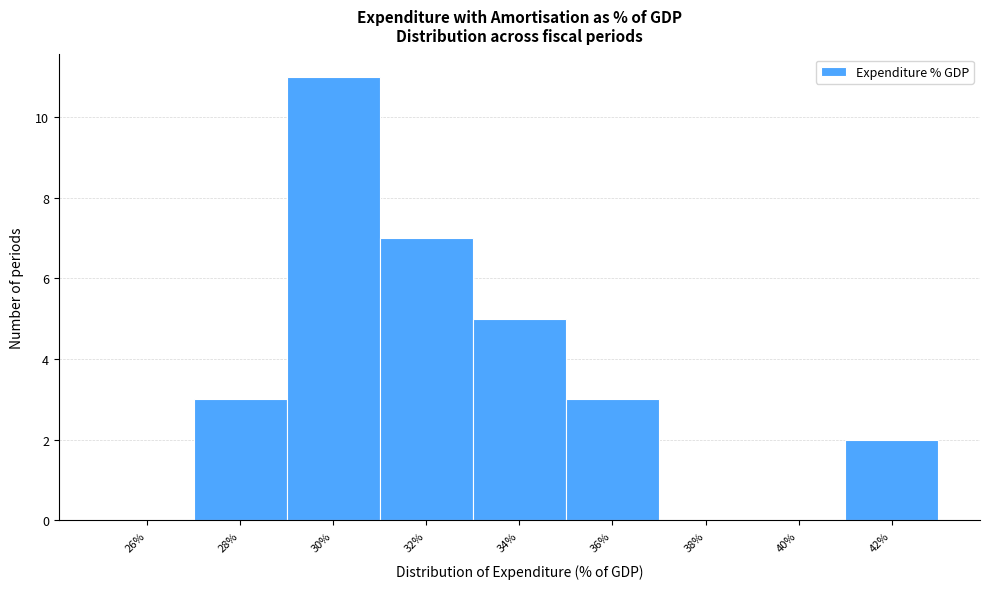

Reading right to left, extract all data points from this chart.

42%=2	40%=0	38%=0	36%=3	34%=5	32%=7	30%=11	28%=3	26%=0